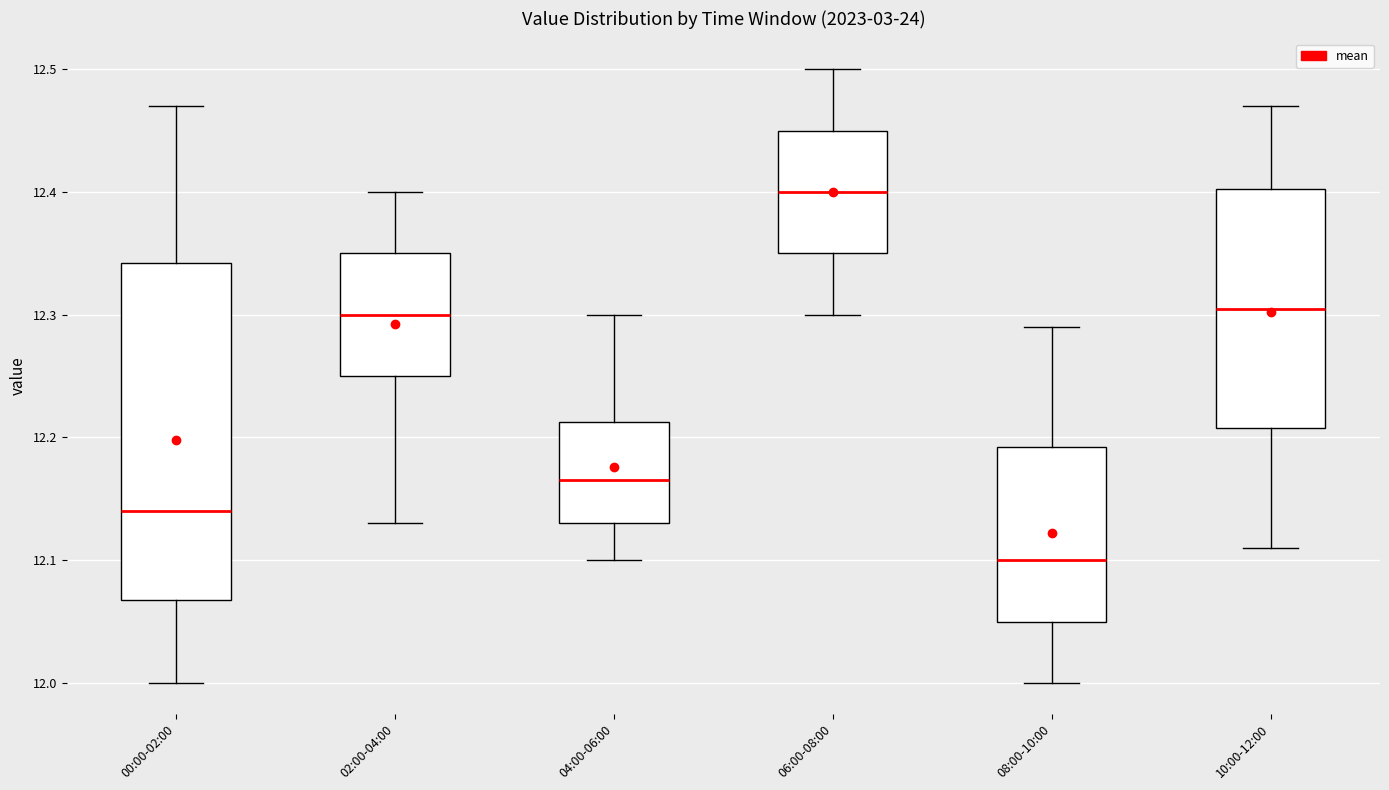

Which box has the highest median line?

06:00-08:00